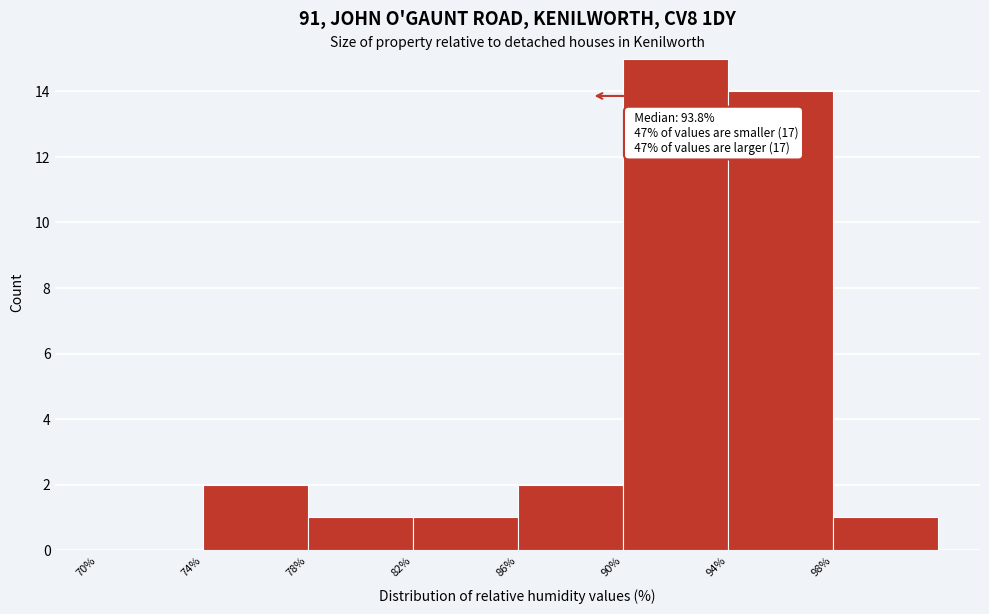

Over which range of the x-axis is the bar tallest?

90 to 94